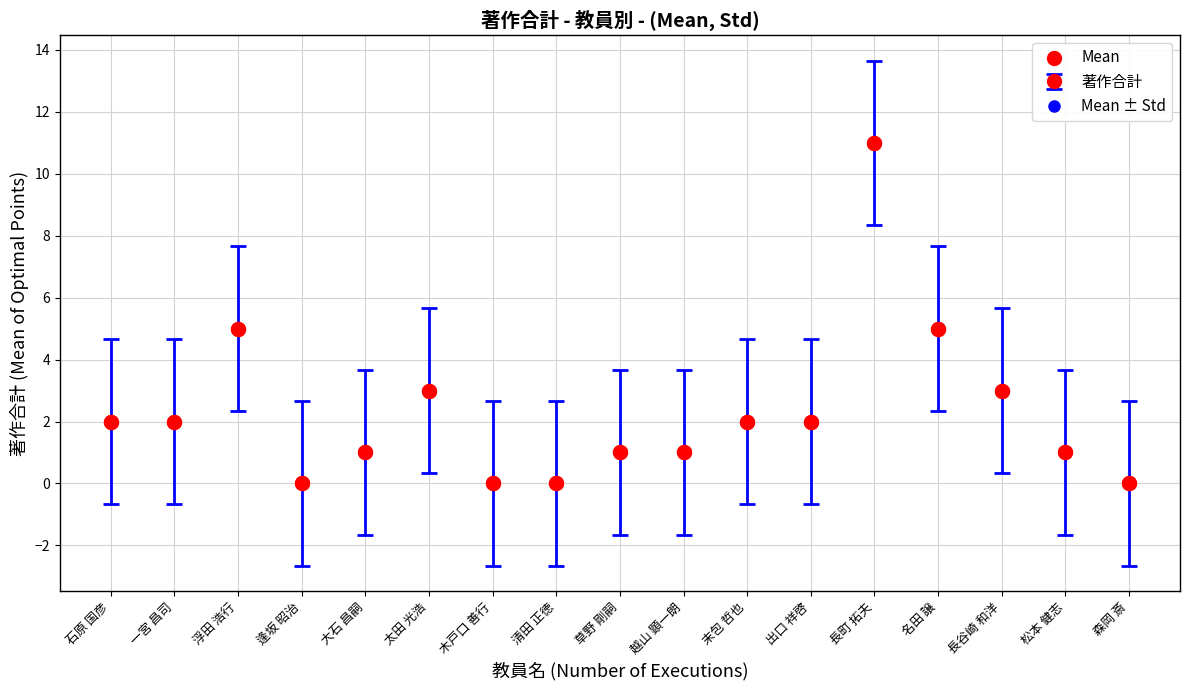

What is the change in value from 越山 顕一朗 to 出口 祥啓?

+1